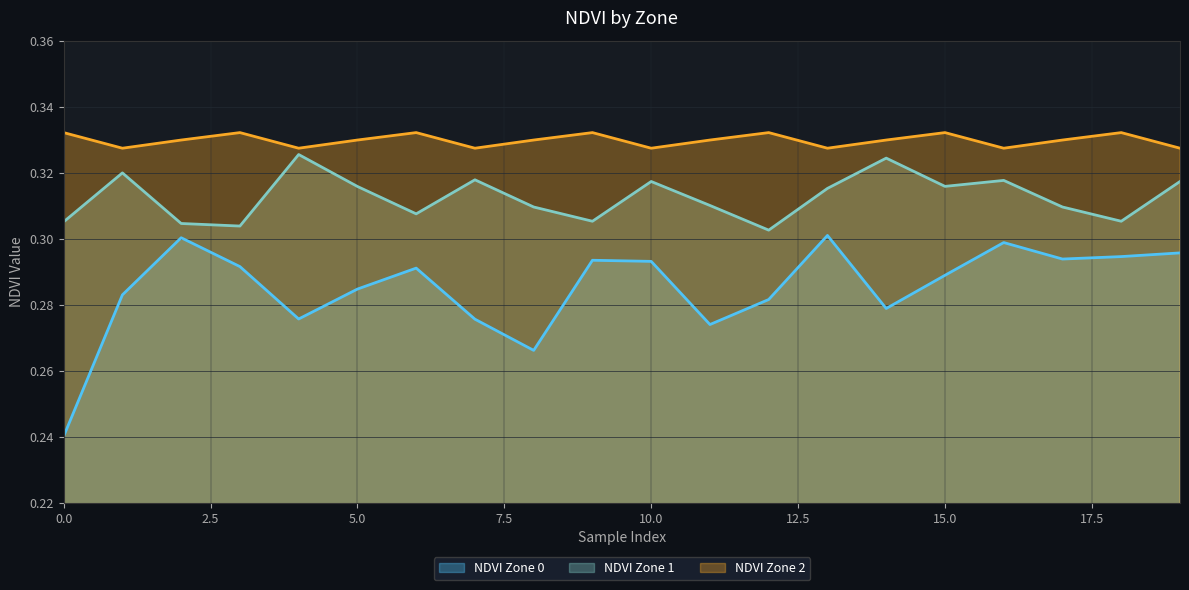

Where is the first local minimum for NDVI Zone 2?

1